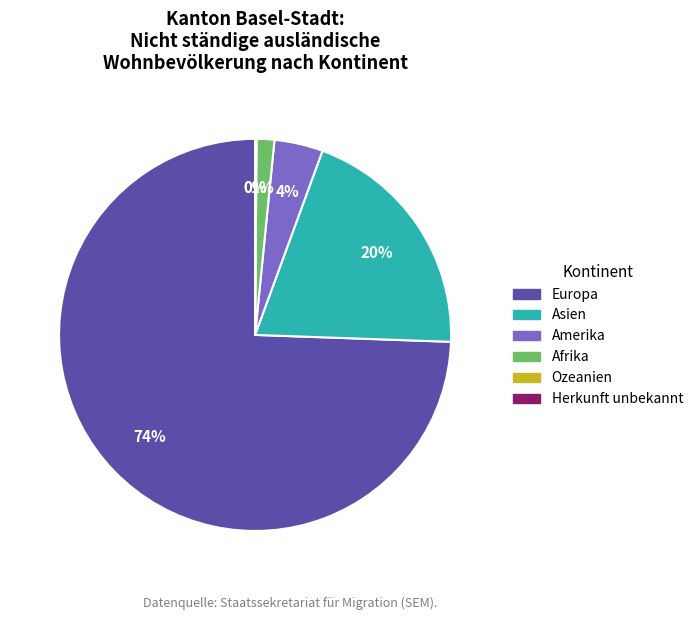

To the nearest percent, what is the combined percentage of Amerika and Herkunft unbekannt?

4%